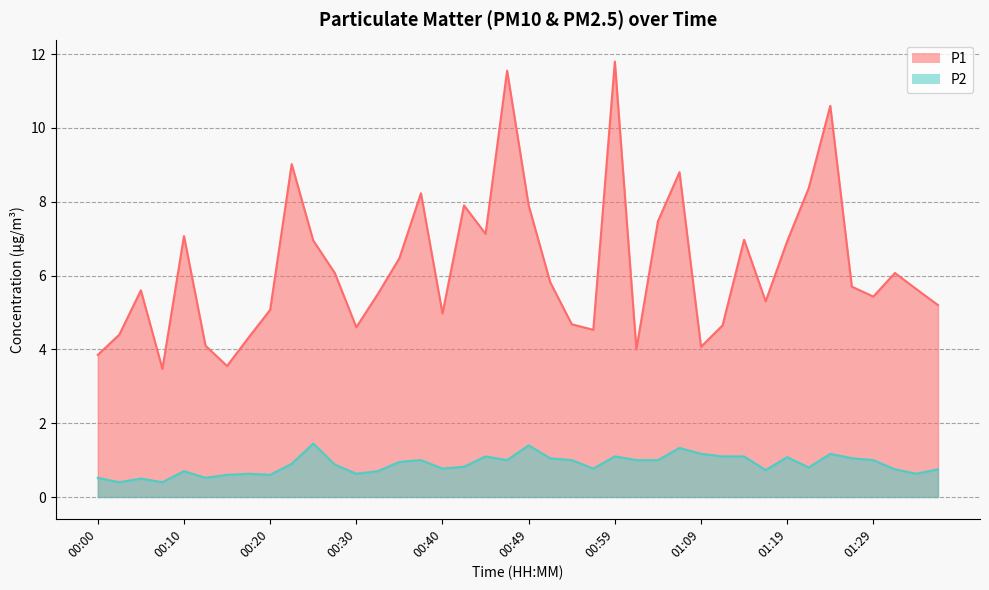

Read the P1 value at 00:03.

4.4